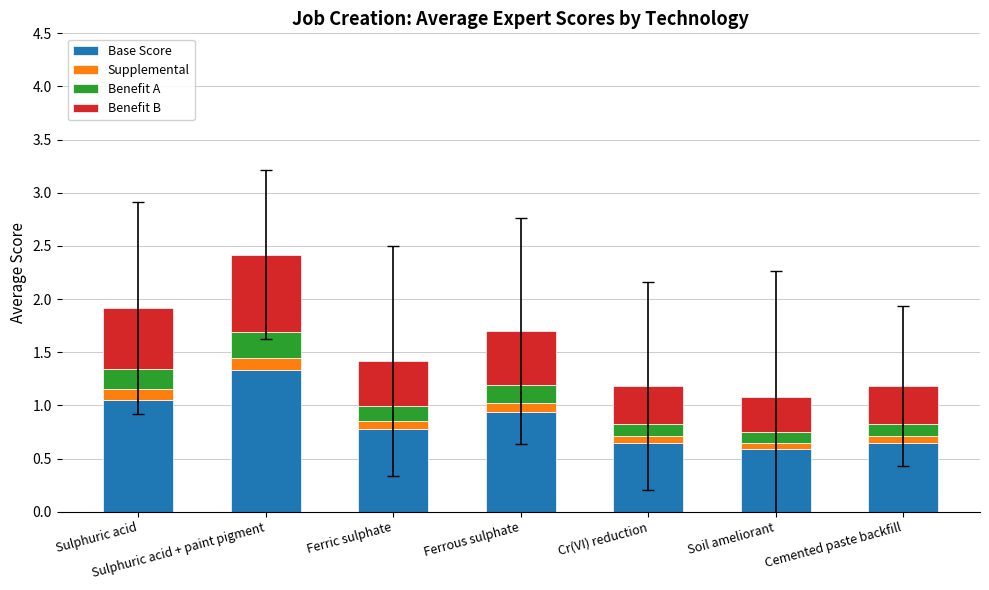

What is the total value across all series at Sulphuric acid + paint pigment?

2.4